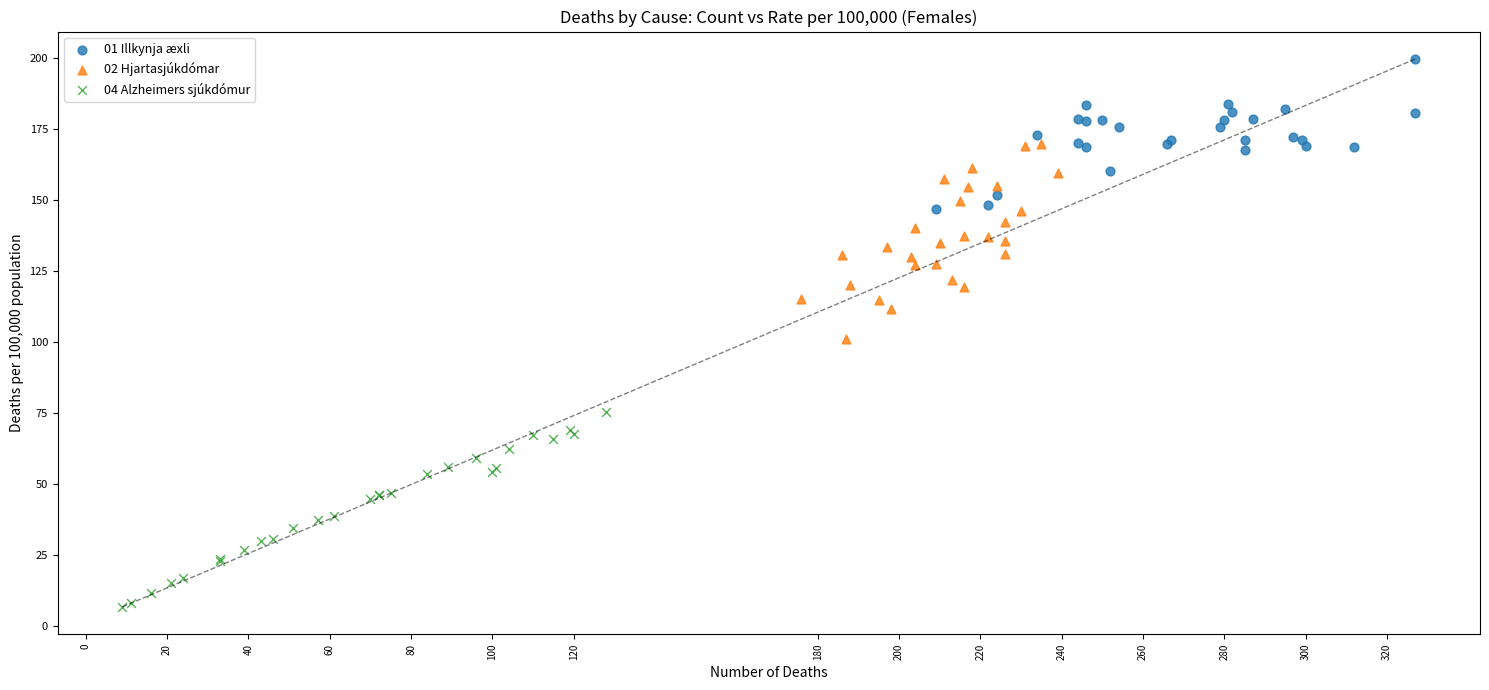

Which series reaches the minimum Y coordinate?

04 Alzheimers sjúkdómur